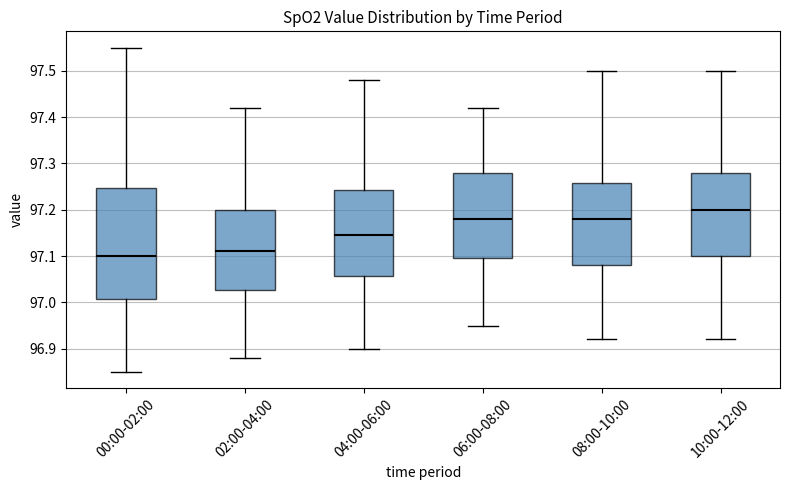

Reading left to right, read every box against the y-axis: the position of its median line, the range the box covers, and the ends of its whiskers. The values are not printed on the chart, so give them approximately, as read against the axis.

00:00-02:00: median 97.10, box 97.01 to 97.25, whiskers 96.85 to 97.55
02:00-04:00: median 97.11, box 97.03 to 97.20, whiskers 96.88 to 97.42
04:00-06:00: median 97.15, box 97.06 to 97.24, whiskers 96.90 to 97.48
06:00-08:00: median 97.18, box 97.10 to 97.28, whiskers 96.95 to 97.42
08:00-10:00: median 97.18, box 97.08 to 97.26, whiskers 96.92 to 97.50
10:00-12:00: median 97.20, box 97.10 to 97.28, whiskers 96.92 to 97.50